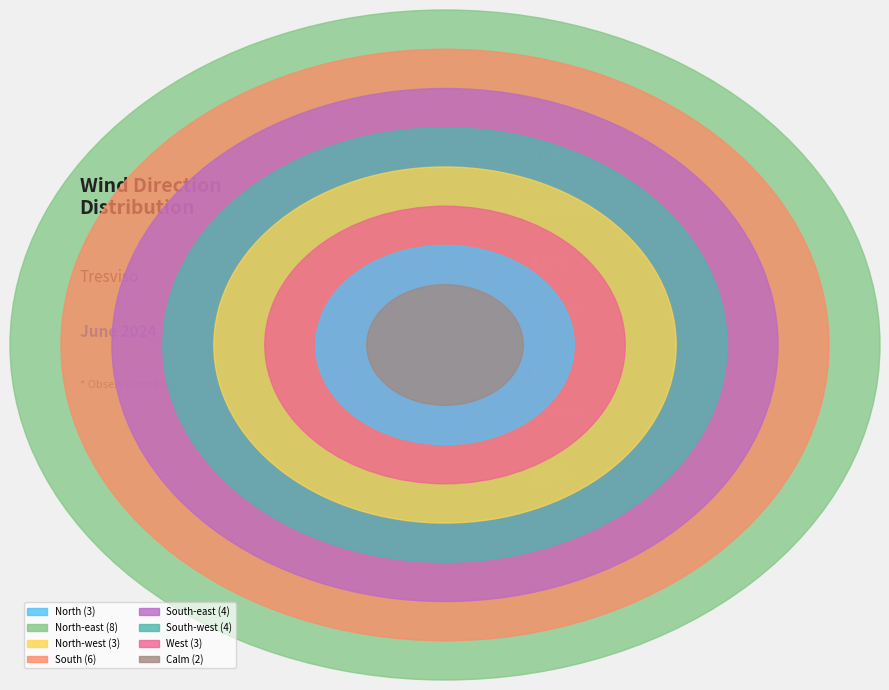

What is the change in value from North to South?

+3